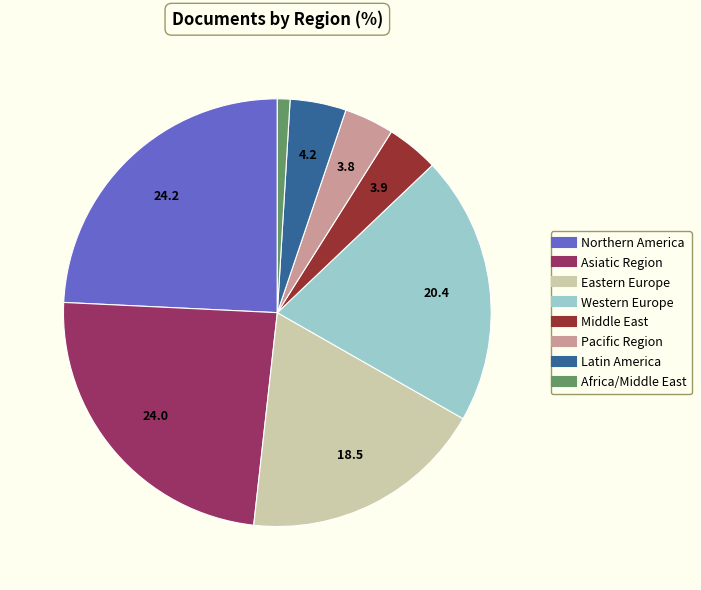

The Eastern Europe slice represents 19% of the pie. True or false?

True